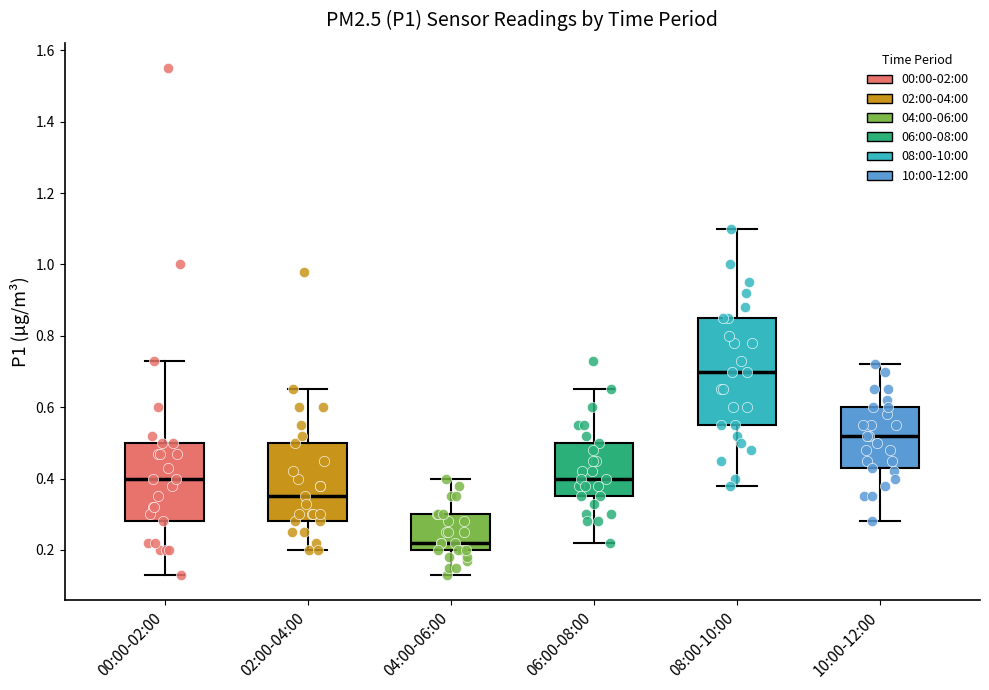

Which box is the tallest, from its lower edge to its upper edge?

08:00-10:00